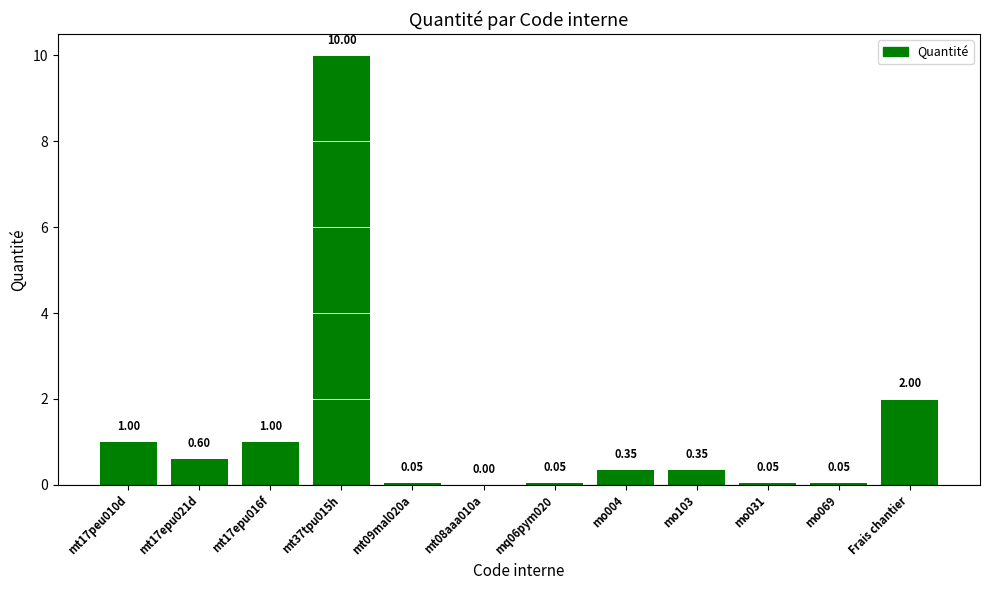

What is the average value?

1.3